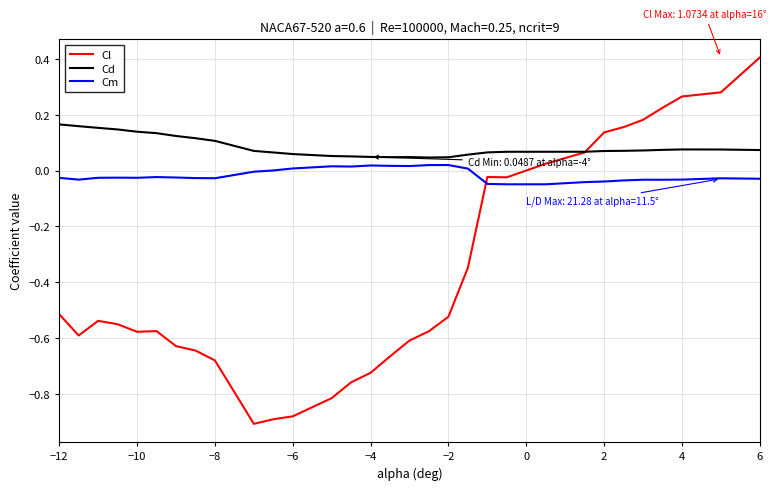

At how many categories does at least one series exceed 0?

31